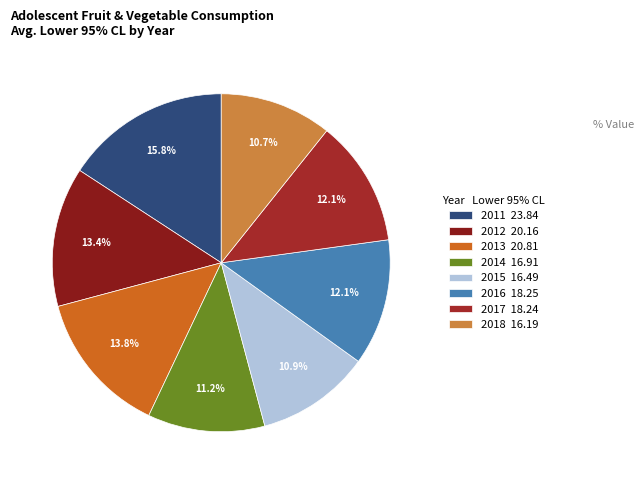

Does 2018 account for over 50% of the chart?

No